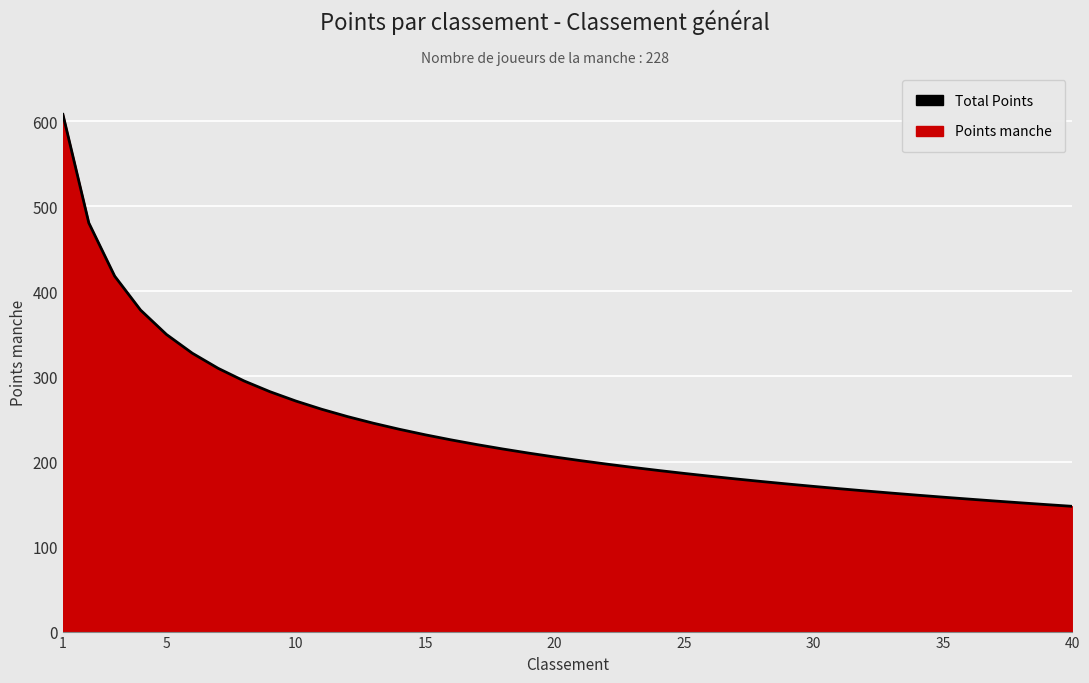

True or false: the data shows 250.8 at 35.

False